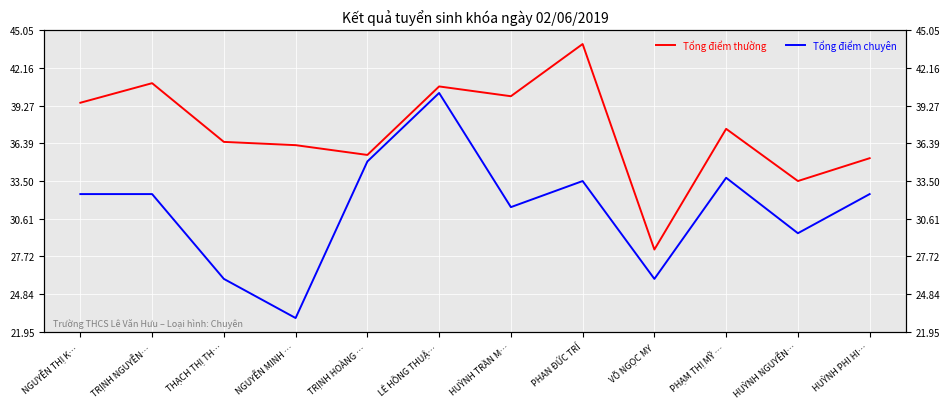

What is the sum of all Tổng điểm chuyên values?

376.0